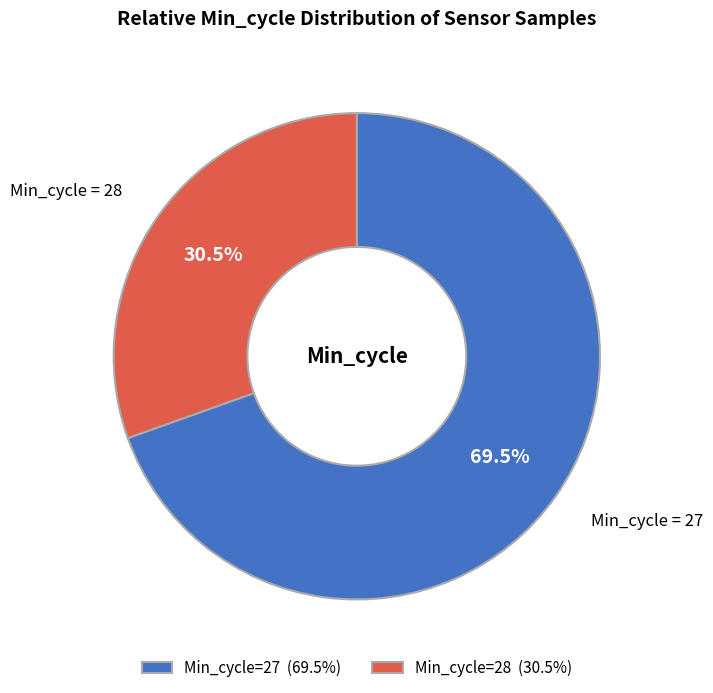

Count the number of slices in the pie.

2